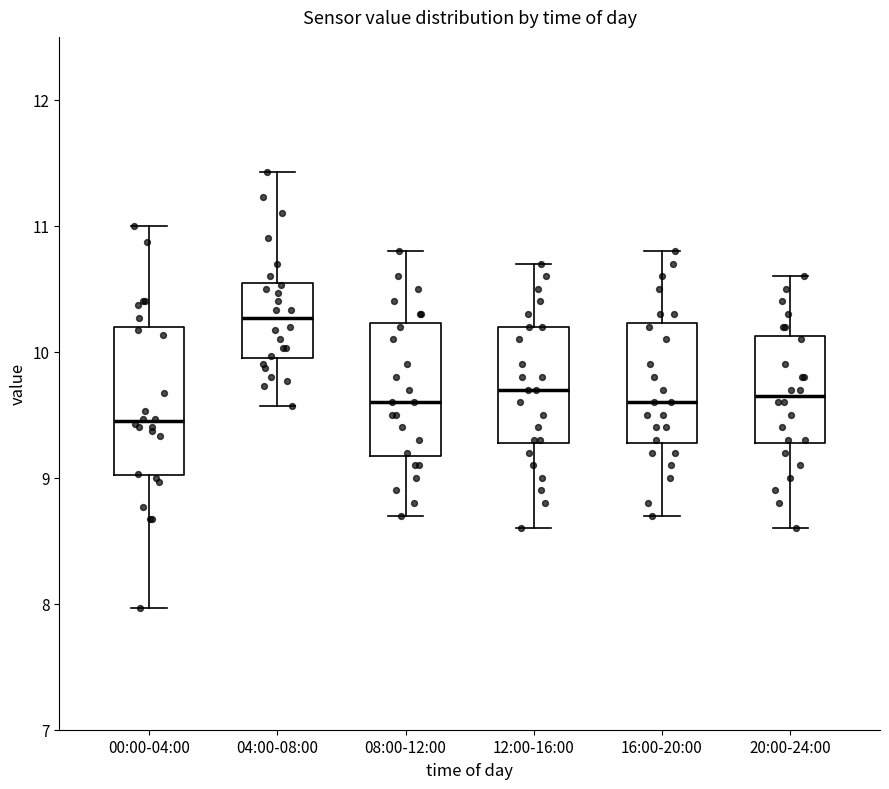

Comparing the boxes themselves (not the whiskers), which one is the tallest?

00:00-04:00